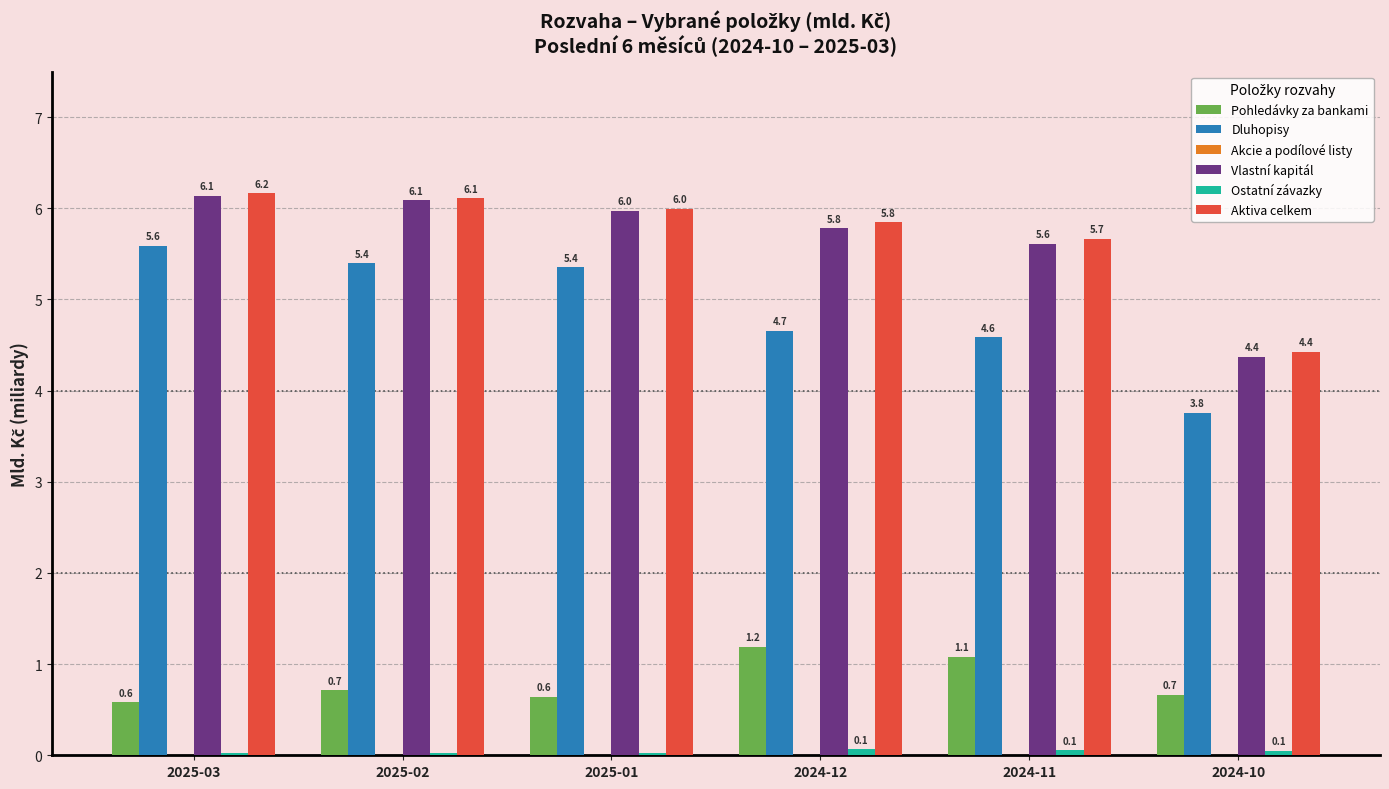

What is the difference between the Pohledávky za bankami values at 2025-01 and 2025-03?

0.1